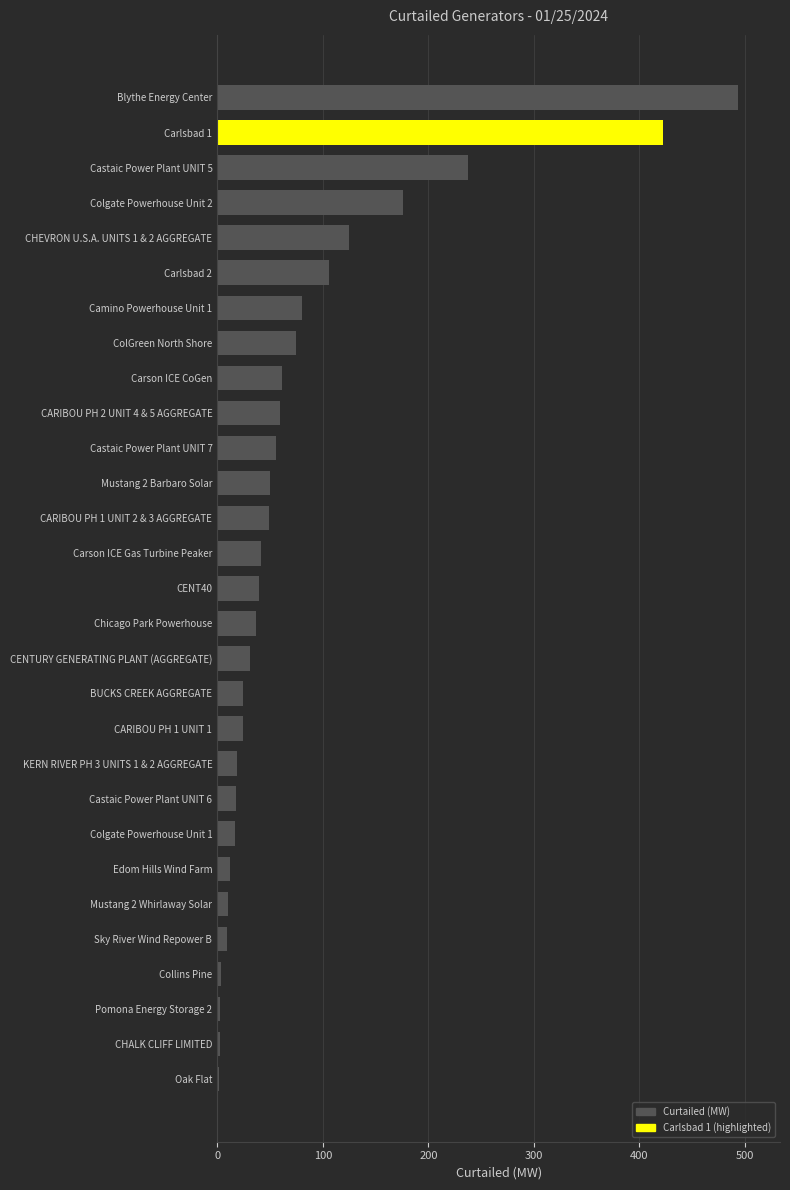

At which category does the chart reach its peak across all series?

Blythe Energy Center